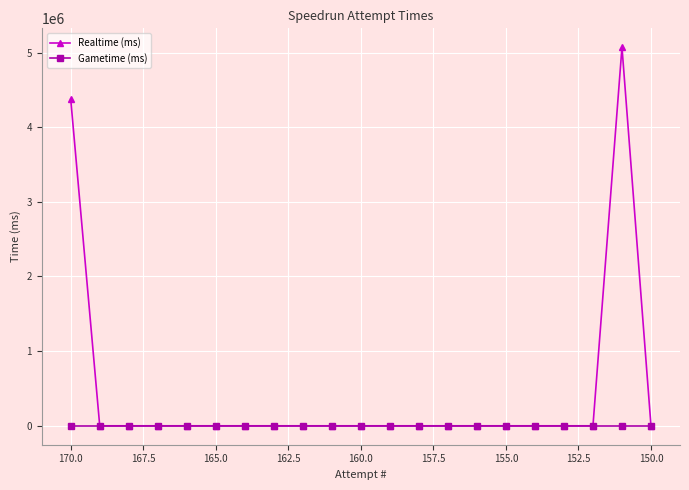

How many lines are shown in the chart?

2